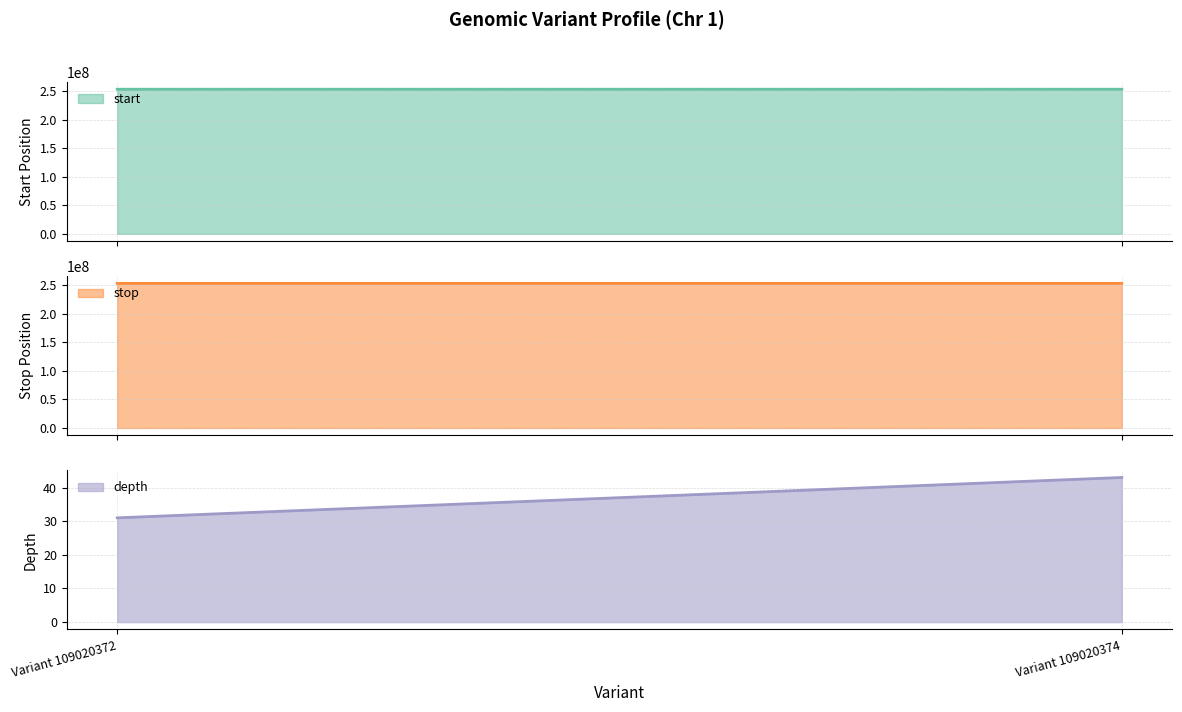

Is it true that start equals 75463322 at Variant 109020374?

False